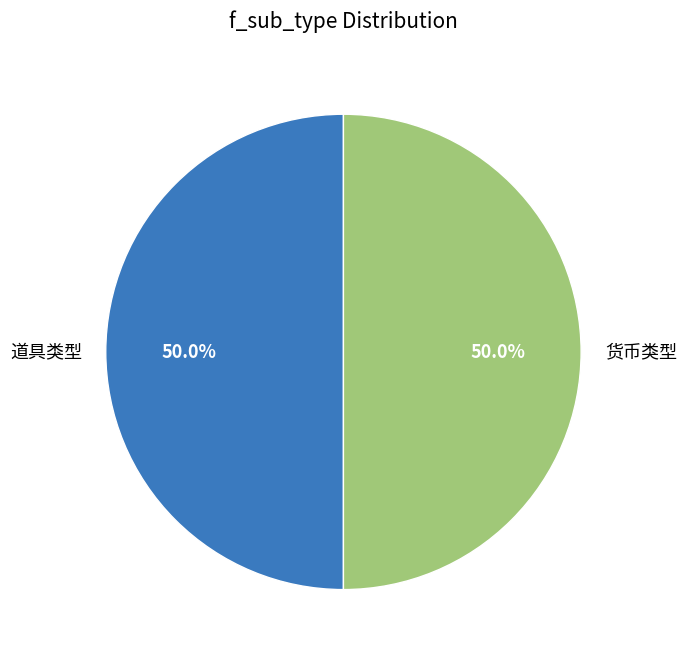

What percentage is the 货币类型 slice, to the nearest percent?

50%